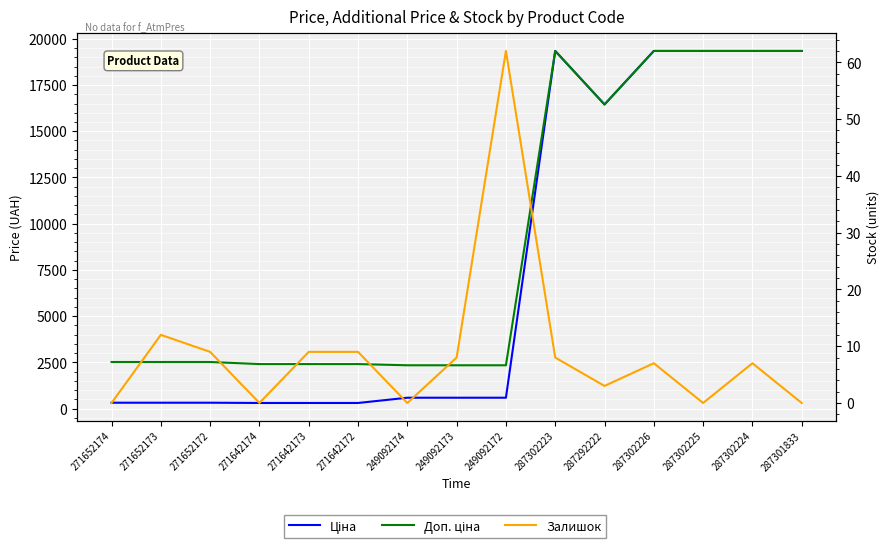

How many lines are shown in the chart?

3